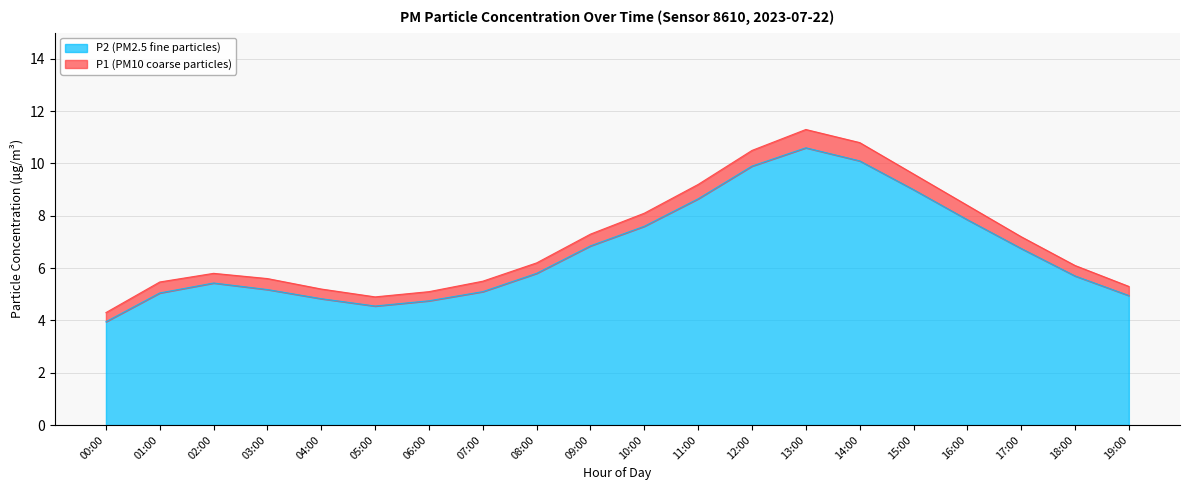

Rank the categories by P1 value from lowest to highest.

00:00, 05:00, 06:00, 04:00, 19:00, 01:00, 07:00, 03:00, 02:00, 18:00, 08:00, 17:00, 09:00, 10:00, 16:00, 11:00, 15:00, 12:00, 14:00, 13:00